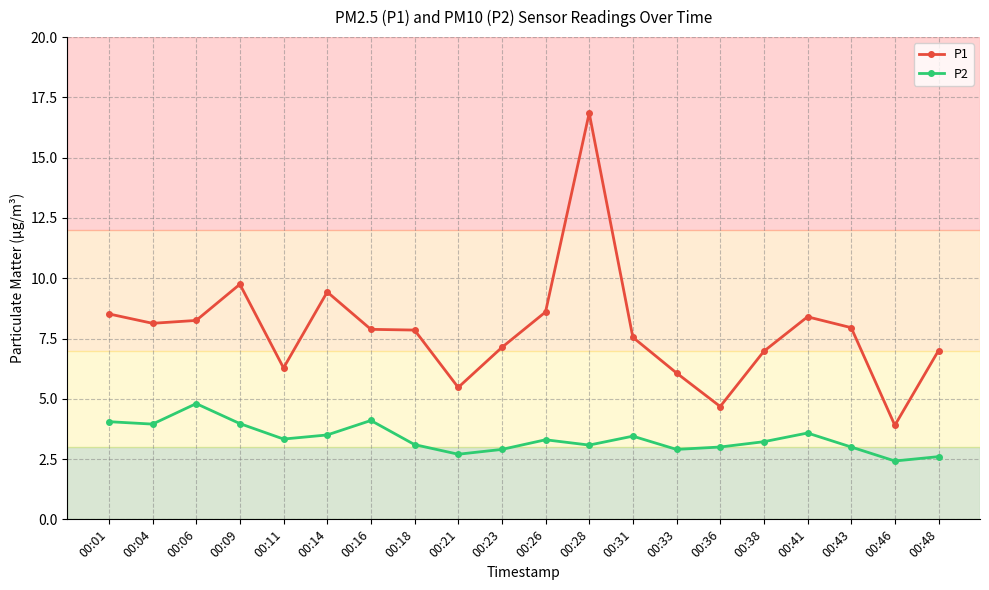

Is it true that P2 equals 5.7 at 00:11?

False